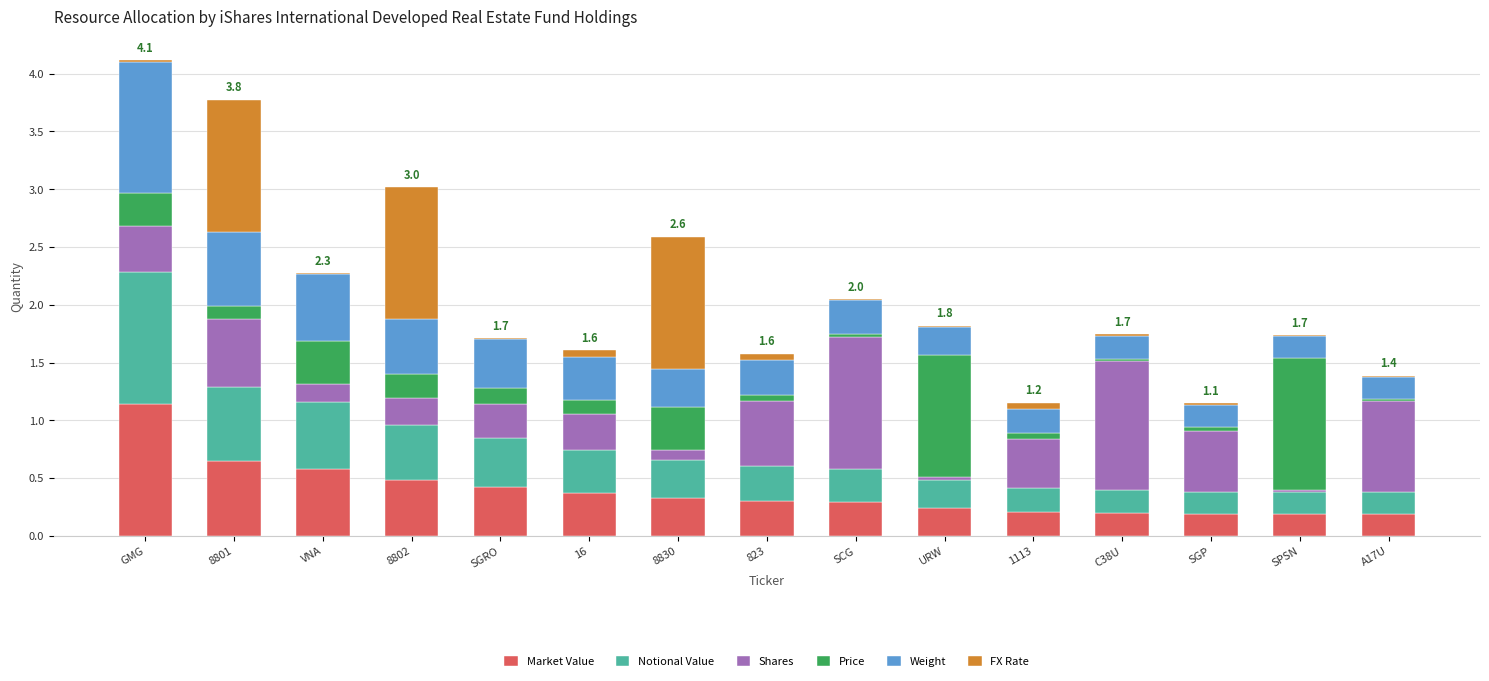

Are the bars grouped side by side (vs. stacked)?

No